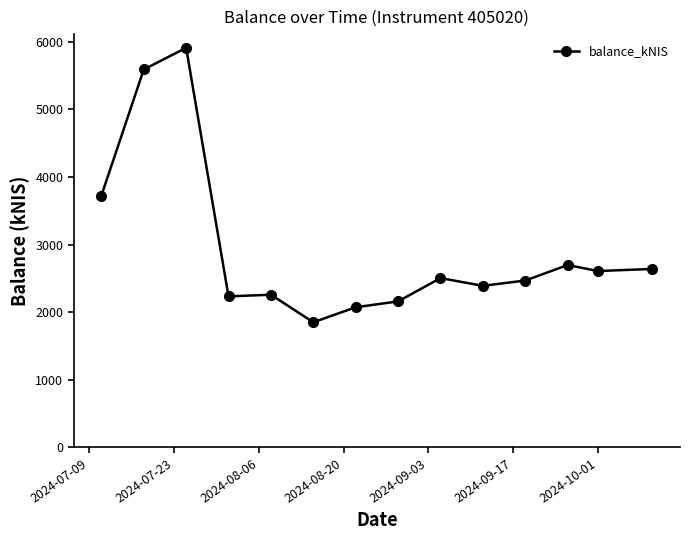

True or false: there are more than 1 points higher than both neighbors.

True